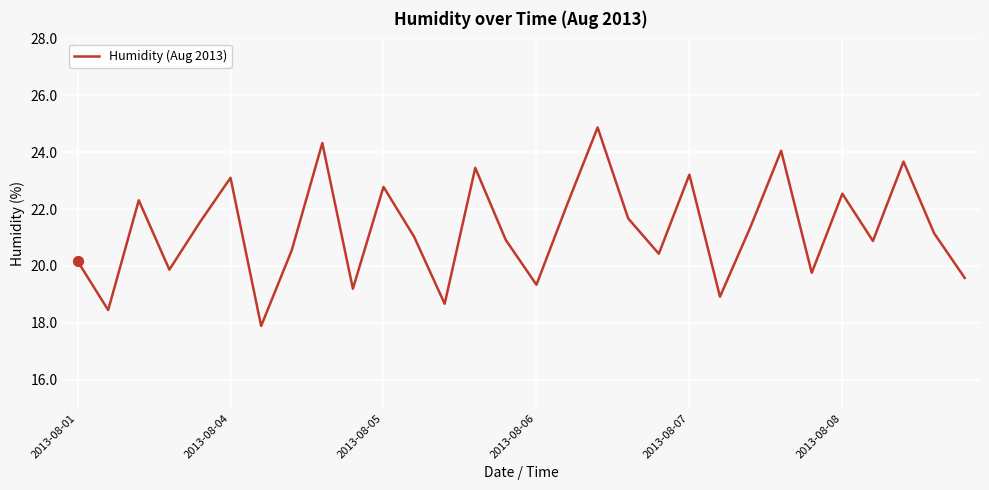

What is the difference between the maximum and minimum values?

7.0